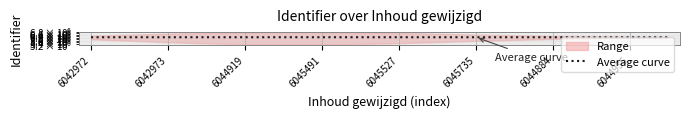

Where does the data first go above 6044846?

6042973